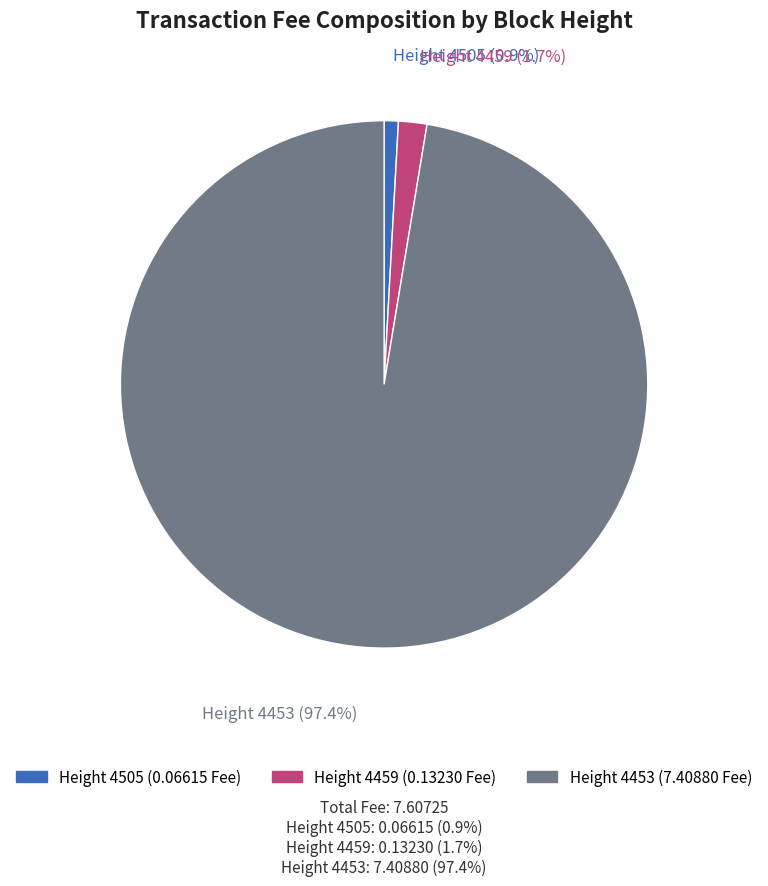

Which category has the smallest portion of the pie?

Height 4505